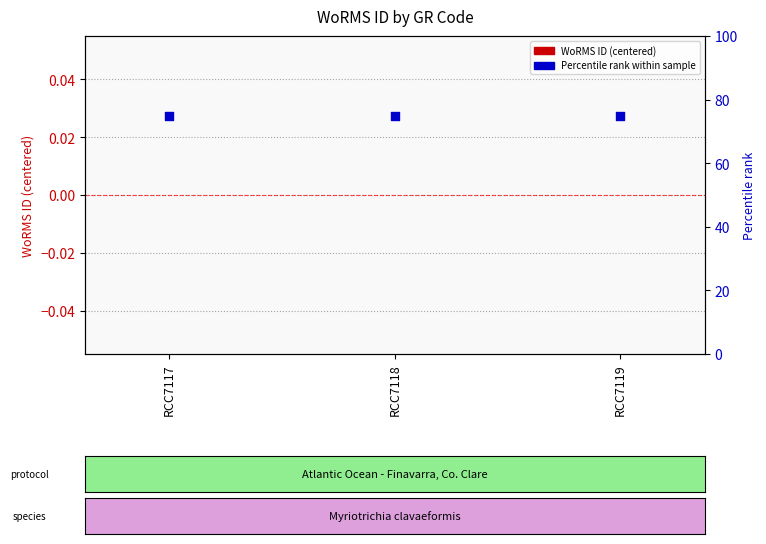

What is the total value across all series at RCC7118?

75